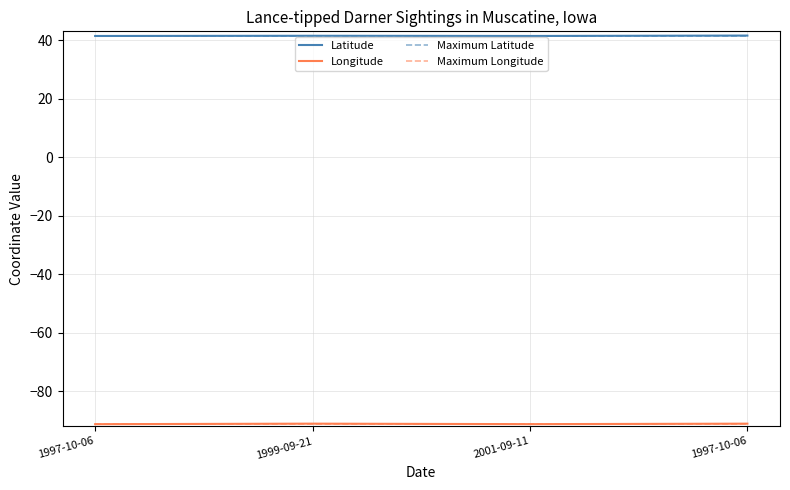

What is the smallest value displayed?

-91.3